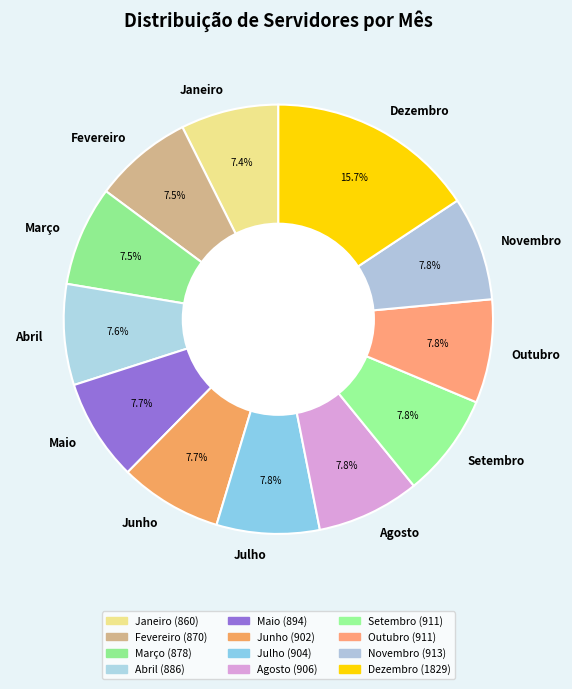

True or false: Maio accounts for 8% of the total.

True